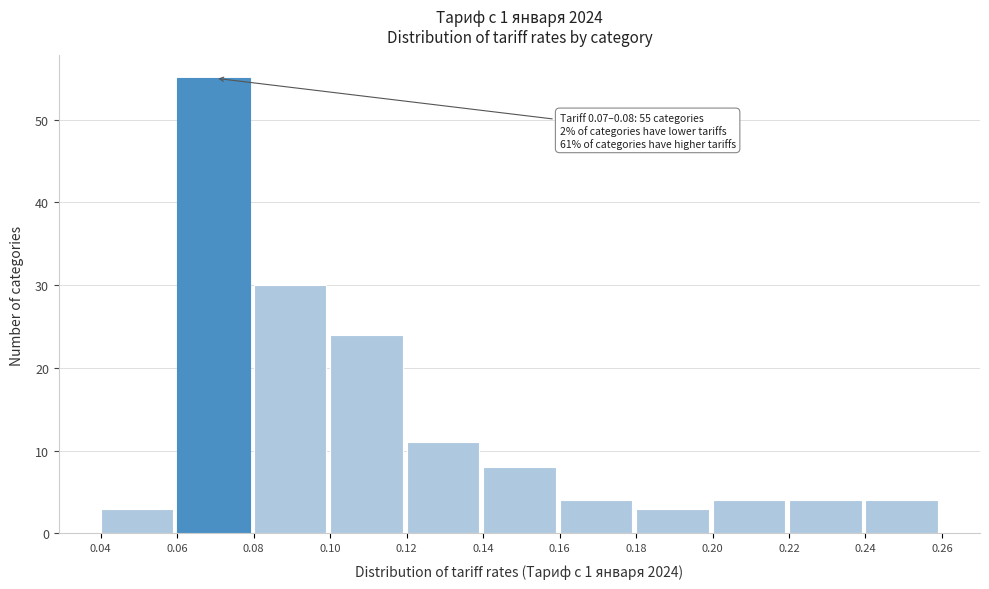

Over which range of the x-axis is the bar tallest?

0.06 to 0.08